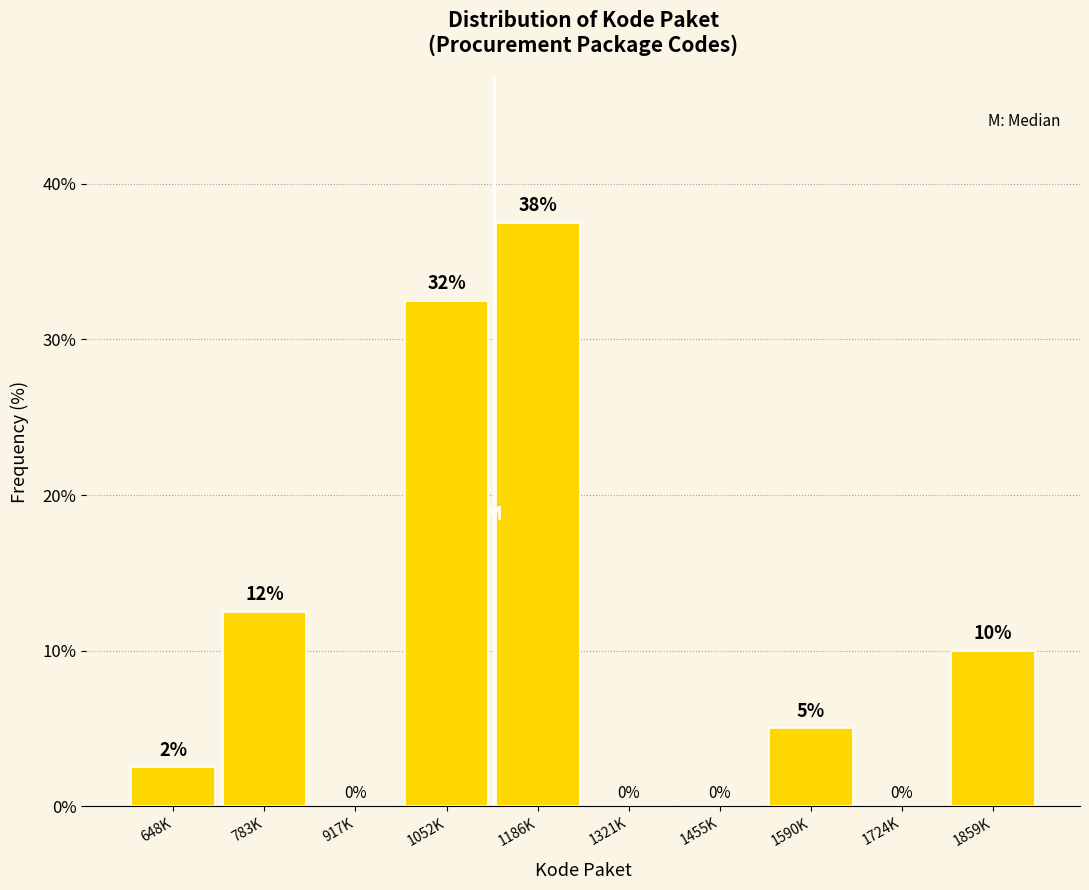

The chart shows a value of 5.0 at 1590K. True or false?

True